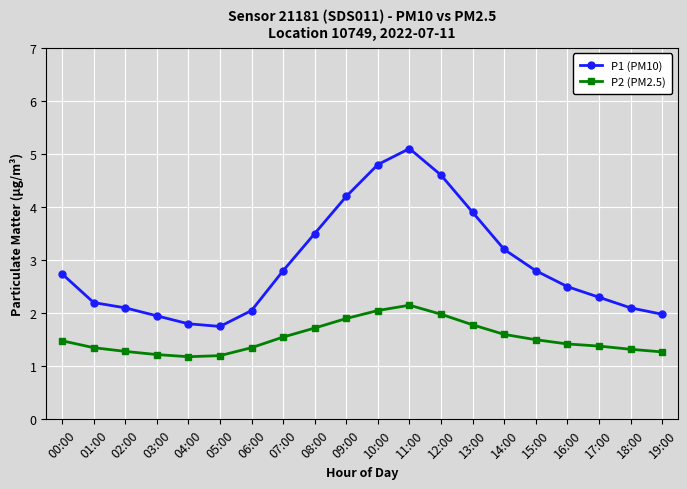

True or false: P1 (PM10) has a value of 4.9 at 00:00.

False